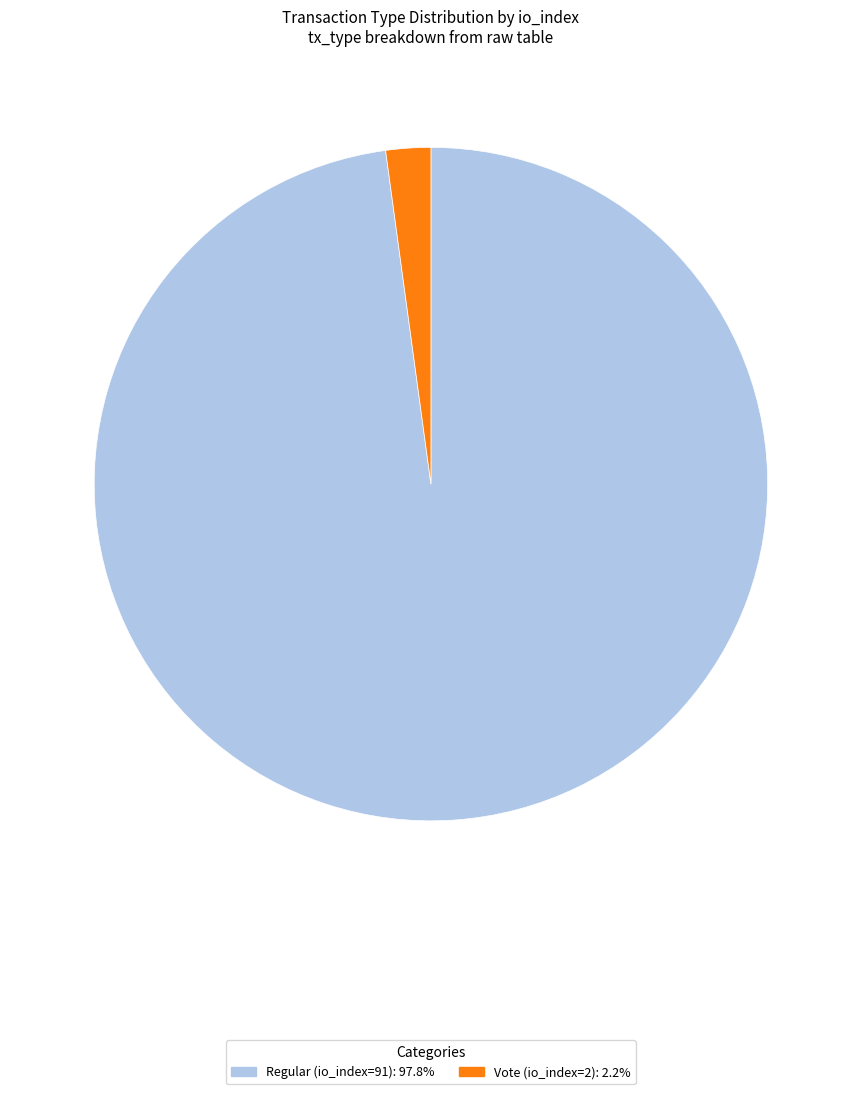

Do Regular (io_index=91) and Vote (io_index=2) together represent more than half of the pie?

Yes